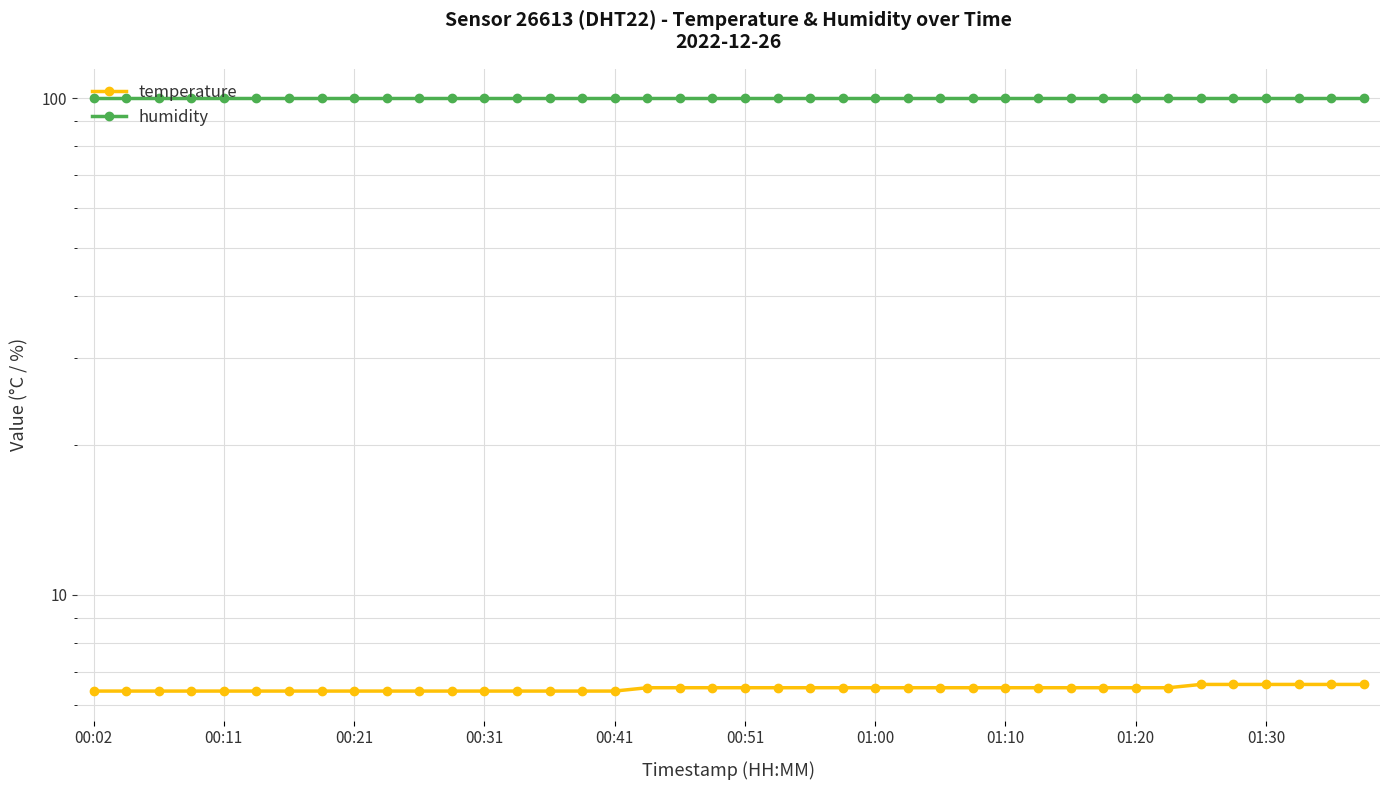

True or false: temperature has a value of 9.2 at 37.

False